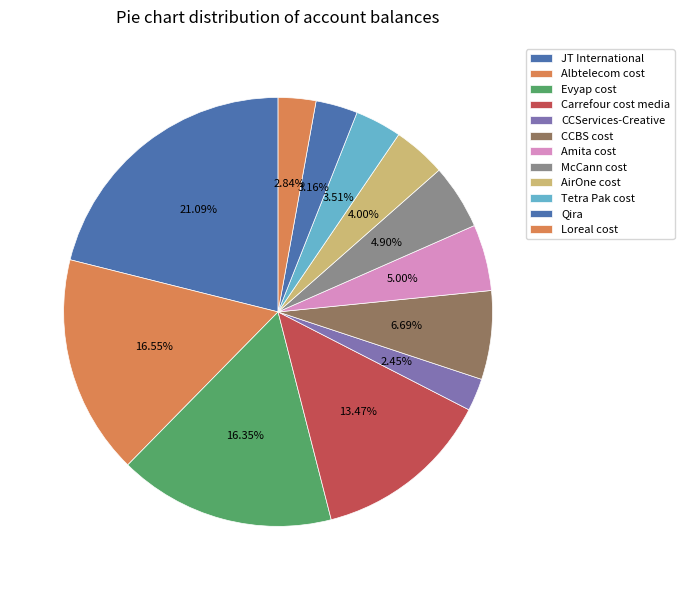

How many slices are in this pie chart?

12